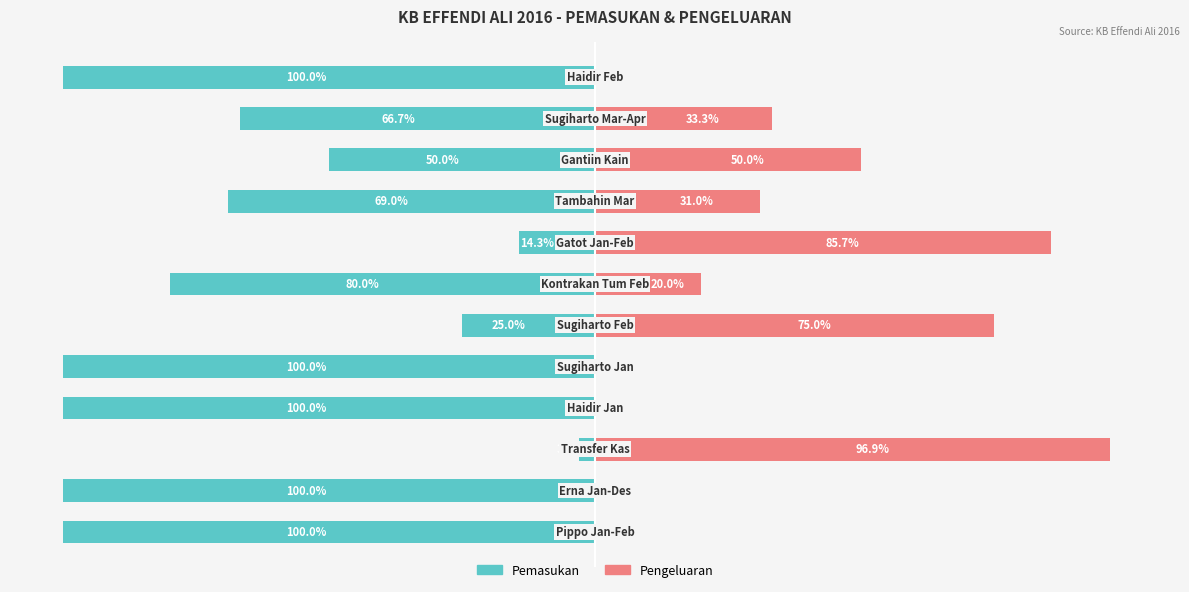

What are all the series names shown in the legend?

Pemasukan, Pengeluaran